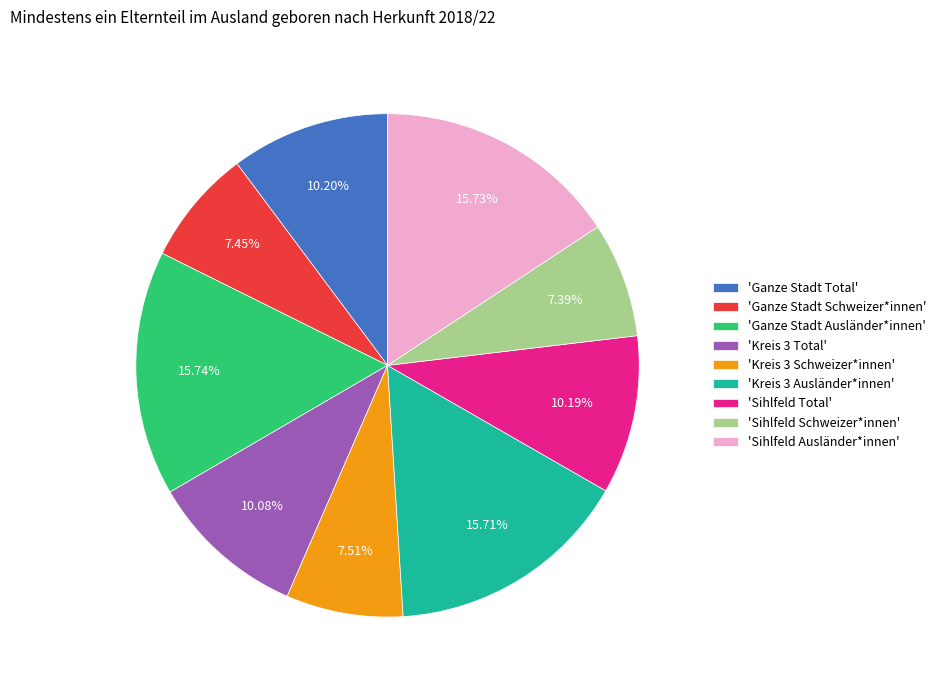

To the nearest percent, what is the difference between the largest and smallest slice percentages?

8%